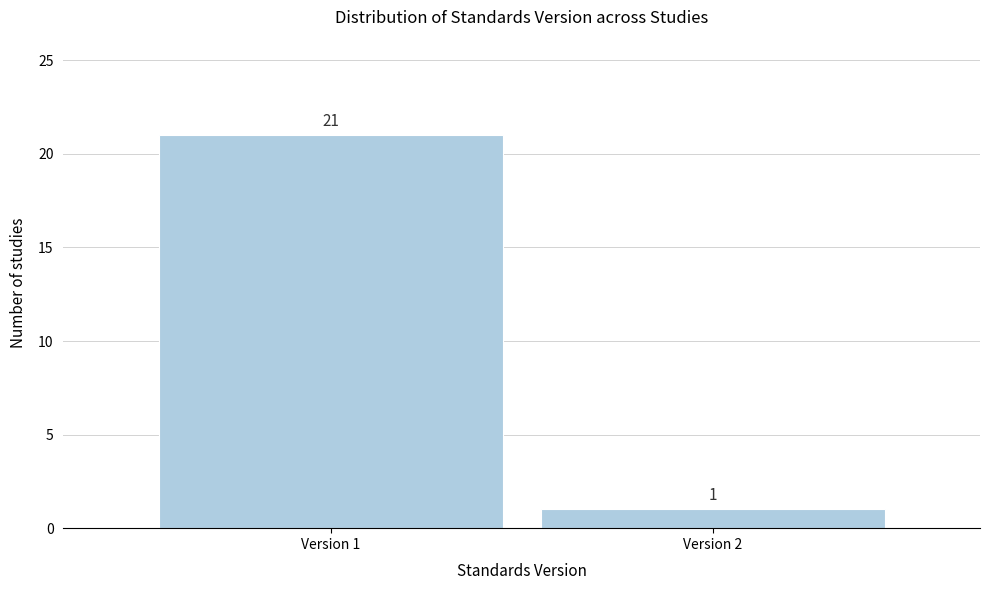

Reading right to left, extract all data points from this chart.

1	21